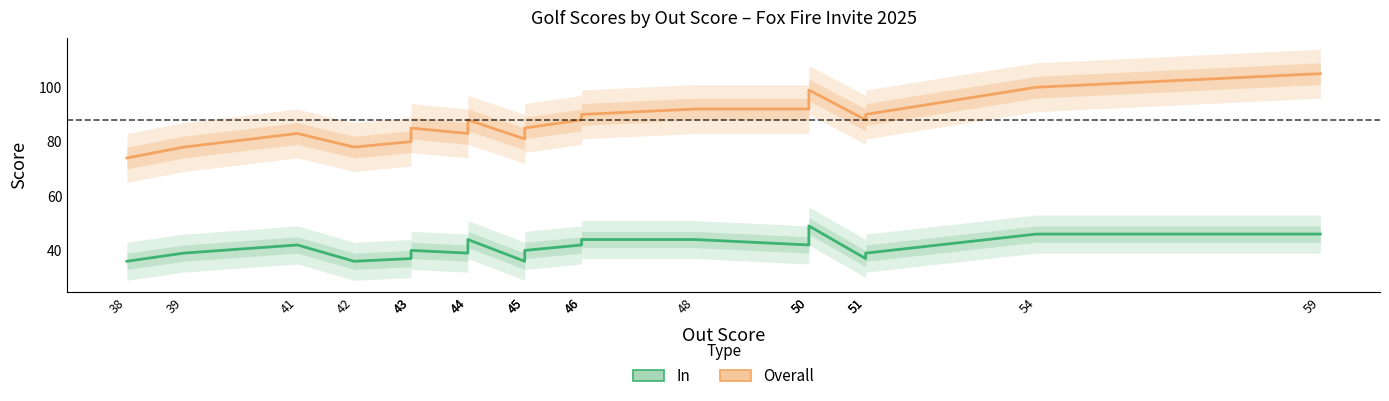

Rank the series by their maximum value, from lowest to highest.

In, Overall